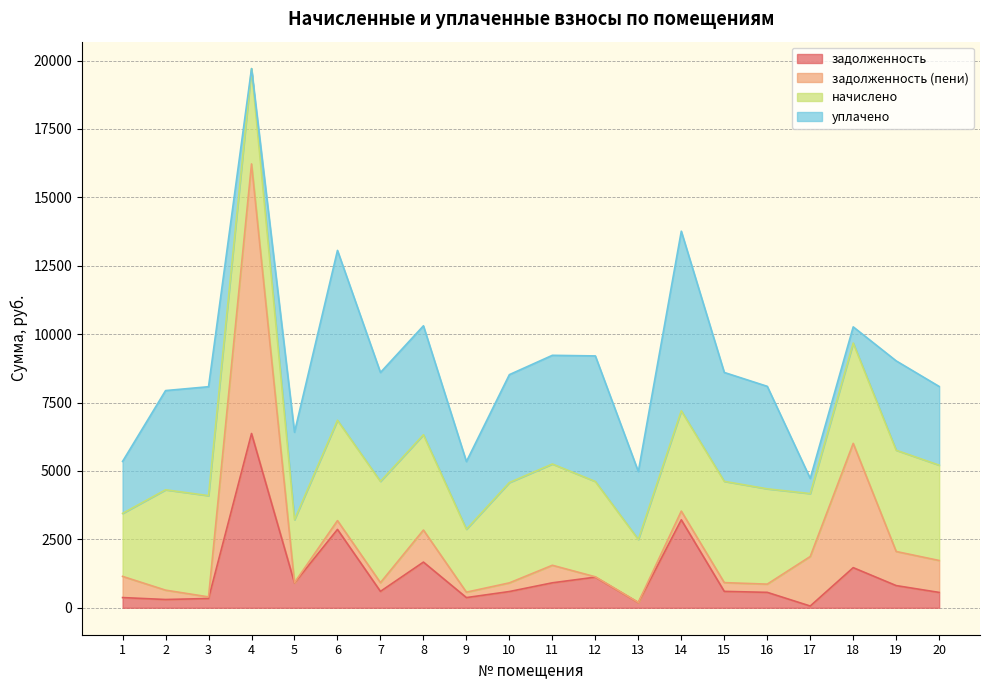

How many data points in уплачено are above 3746?

10